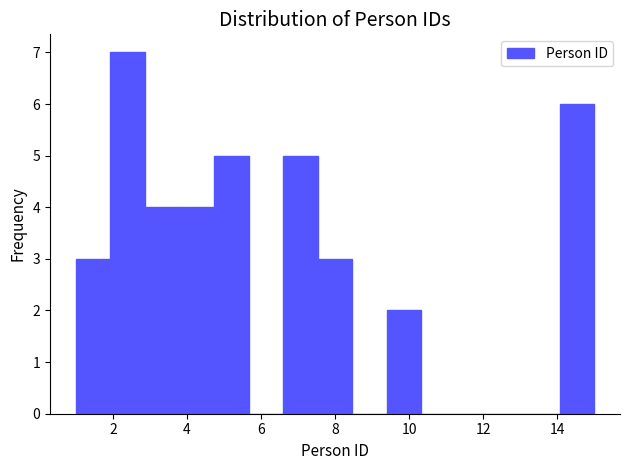

Reading left to right, transcribe this chart: for each bar, give the range it covers on the x-axis and its height. Neither the bar edges nor the heights are printed on the chart, so give them approximately, as read against the axes.

1.0 to 2.0: 3
2.0 to 2.8: 7
2.8 to 3.8: 4
3.8 to 4.8: 4
4.8 to 5.6: 5
5.6 to 6.6: 0
6.6 to 7.6: 5
7.6 to 8.4: 3
8.4 to 9.4: 0
9.4 to 10.4: 2
10.4 to 11.2: 0
11.2 to 12.2: 0
12.2 to 13.2: 0
13.2 to 14.0: 0
14.0 to 15.0: 6